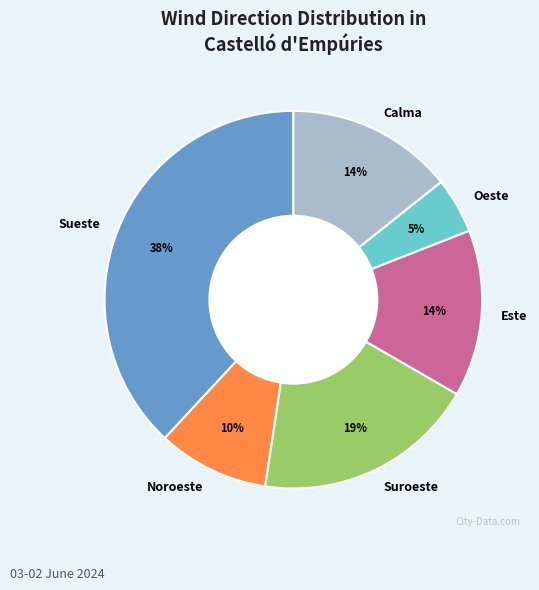

To the nearest percent, what portion does Noroeste represent?

10%